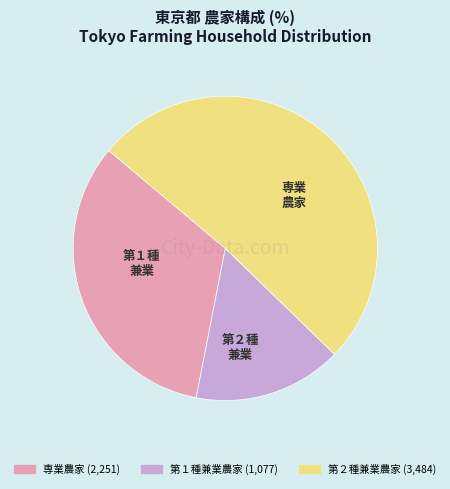

The 第２種兼業農家 slice represents 51% of the pie. True or false?

True